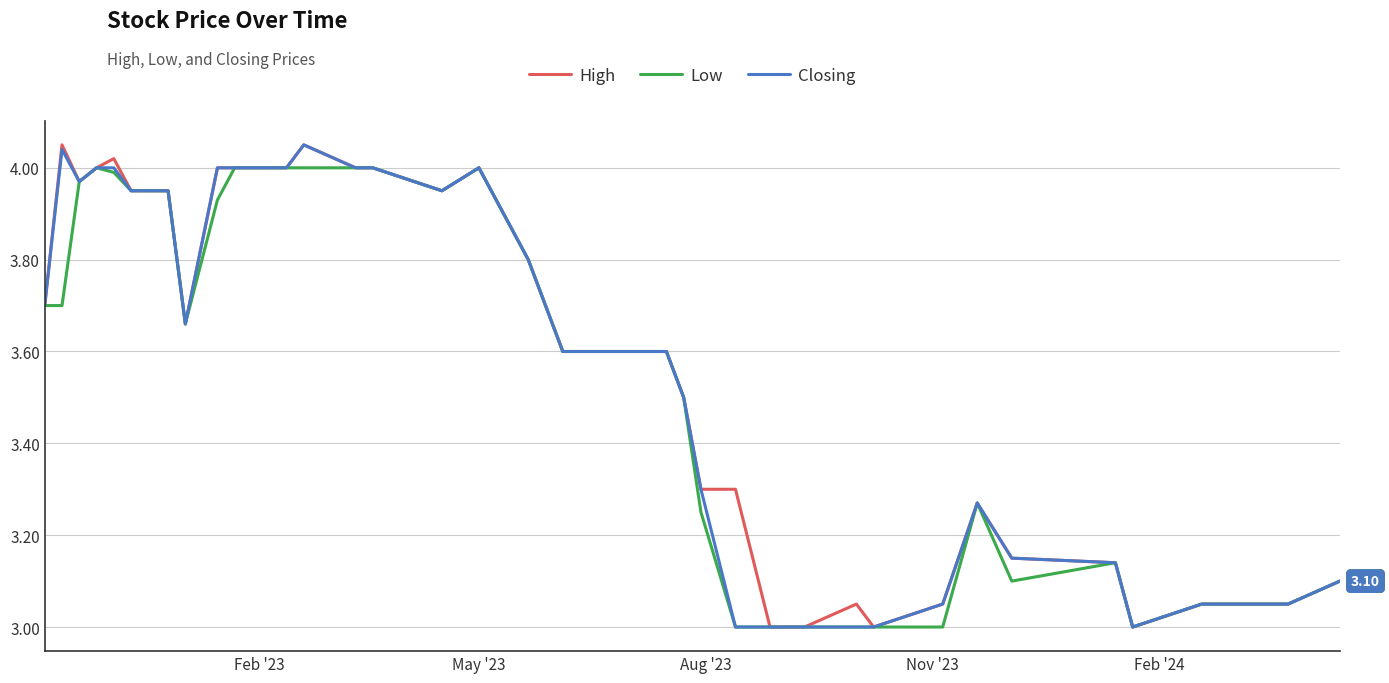

What are all the series names shown in the legend?

High, Low, Closing